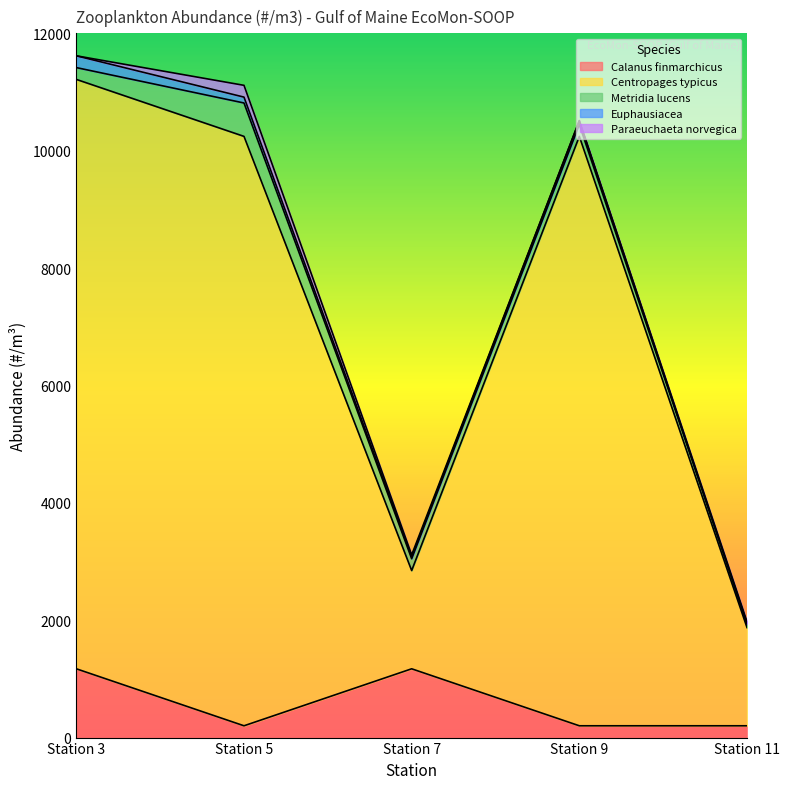

What is the difference between the Paraeuchaeta norvegica values at Station 7 and Station 9?

33